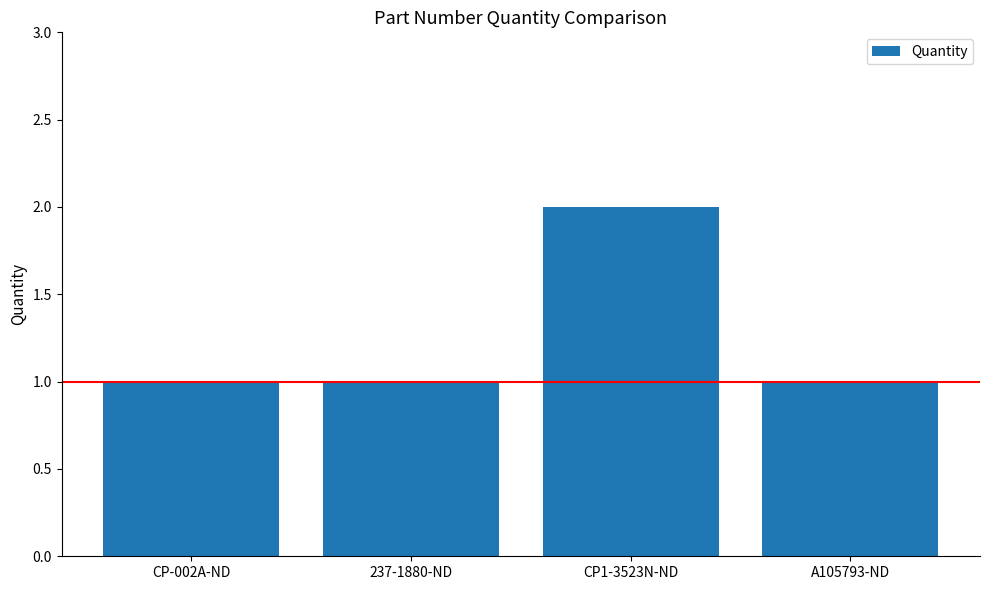

True or false: the data shows 1 at 237-1880-ND.

True